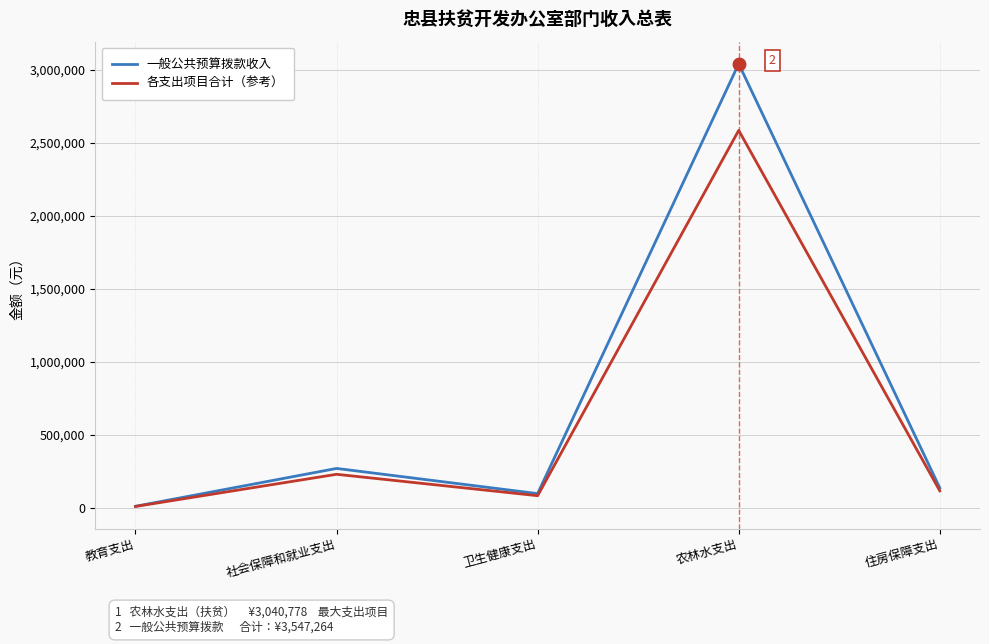

Which series has the widest spread of values?

一般公共预算拨款收入